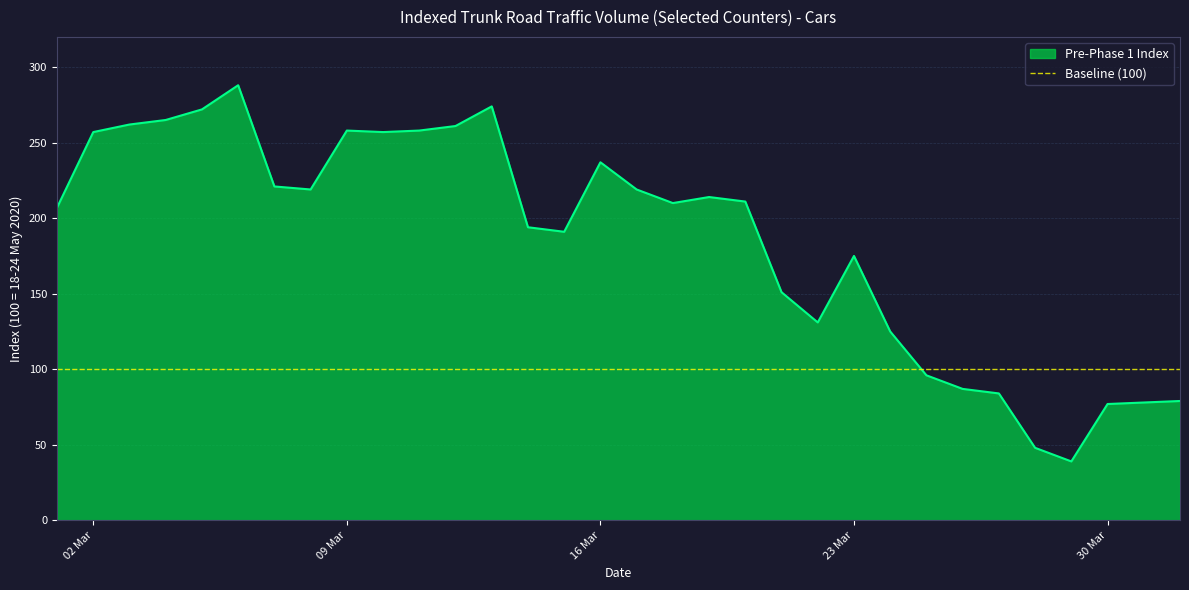

The value at 2020-03-27 is 19. True or false?

False